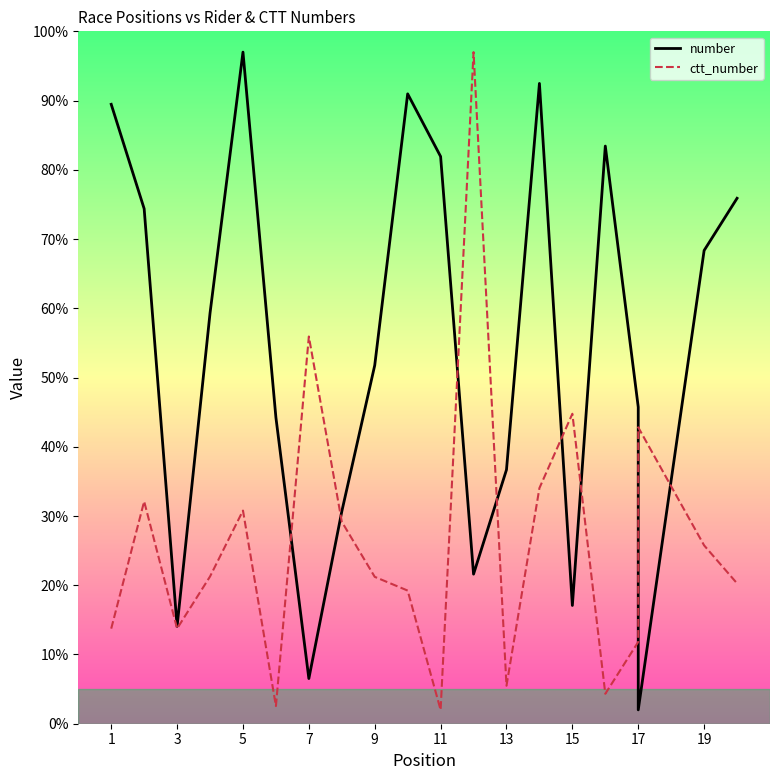

How many values in the ctt_number series are below 21?

9